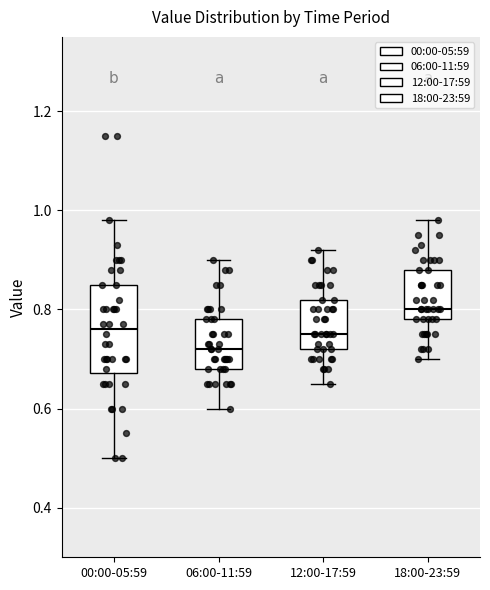

Where does the median line of the box for 12:00-17:59 sit on the y-axis? The values are not printed on the chart, so give them approximately, as read against the axis.

0.76